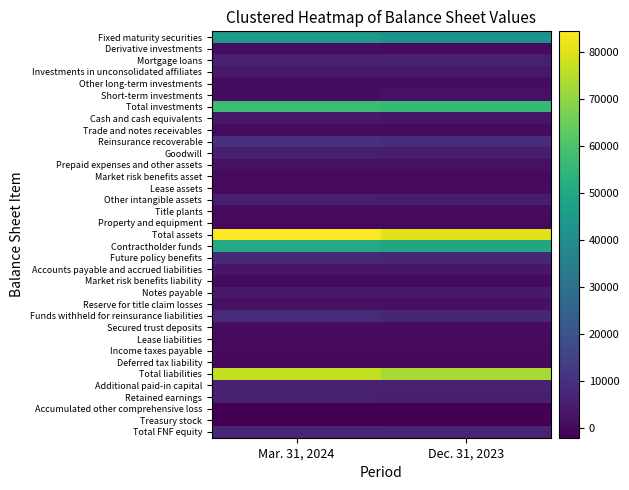

Between Dec. 31, 2023 and Mar. 31, 2024, which is larger?

Mar. 31, 2024